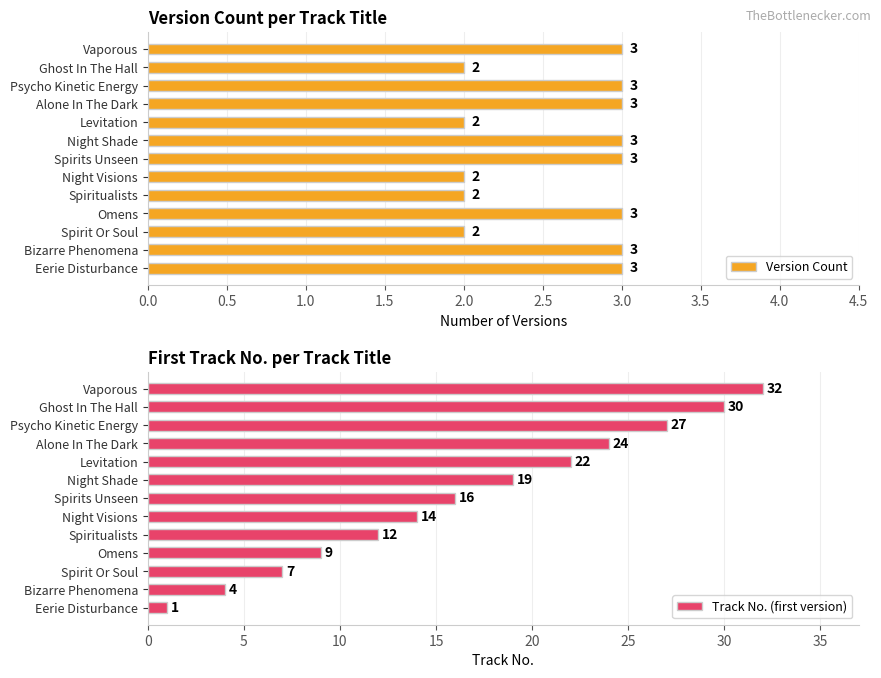

At how many categories does at least one series exceed 8?

10